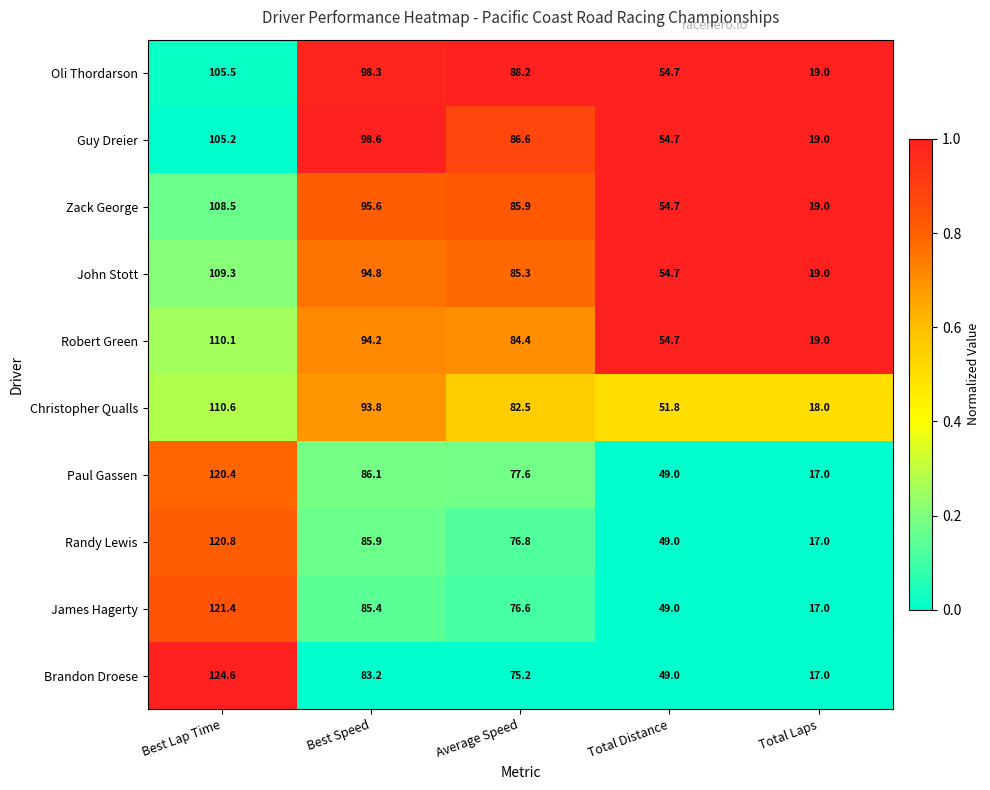

List the series in order of their peak value, highest first.

Brandon Droese, James Hagerty, Randy Lewis, Paul Gassen, Christopher Qualls, Robert Green, John Stott, Zack George, Oli Thordarson, Guy Dreier